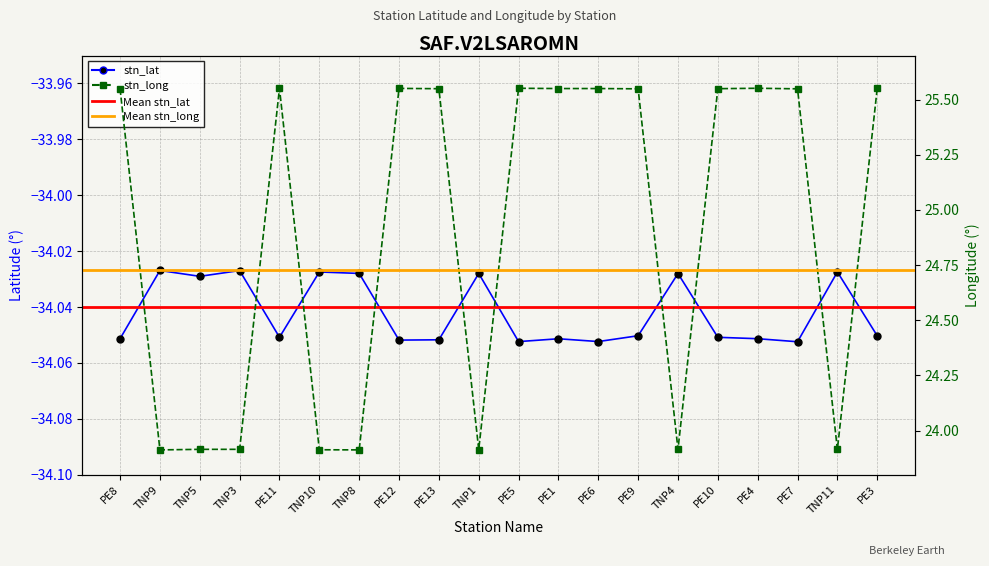

What position from the left is PE10?

16